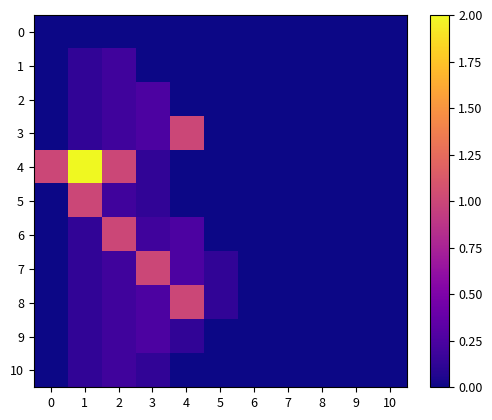

Reading left to right, transcribe all the data shown in this chart.

0: 0=0.0	1=0.0	2=0.0	3=0.0	4=0.0	5=0.0	6=0.0	7=0.0	8=0.0	9=0.0	10=0.0
1: 0=0.0	1=0.1	2=0.2	3=0.0	4=0.0	5=0.0	6=0.0	7=0.0	8=0.0	9=0.0	10=0.0
2: 0=0.0	1=0.1	2=0.2	3=0.2	4=0.0	5=0.0	6=0.0	7=0.0	8=0.0	9=0.0	10=0.0
3: 0=0.0	1=0.1	2=0.2	3=0.2	4=1.0	5=0.0	6=0.0	7=0.0	8=0.0	9=0.0	10=0.0
4: 0=1.0	1=2.0	2=1.0	3=0.1	4=0.0	5=0.0	6=0.0	7=0.0	8=0.0	9=0.0	10=0.0
5: 0=0.0	1=1.0	2=0.2	3=0.1	4=0.0	5=0.0	6=0.0	7=0.0	8=0.0	9=0.0	10=0.0
6: 0=0.0	1=0.1	2=1.0	3=0.2	4=0.2	5=0.0	6=0.0	7=0.0	8=0.0	9=0.0	10=0.0
7: 0=0.0	1=0.1	2=0.2	3=1.0	4=0.2	5=0.1	6=0.0	7=0.0	8=0.0	9=0.0	10=0.0
8: 0=0.0	1=0.1	2=0.2	3=0.2	4=1.0	5=0.1	6=0.0	7=0.0	8=0.0	9=0.0	10=0.0
9: 0=0.0	1=0.1	2=0.2	3=0.2	4=0.1	5=0.0	6=0.0	7=0.0	8=0.0	9=0.0	10=0.0
10: 0=0.0	1=0.1	2=0.2	3=0.1	4=0.0	5=0.0	6=0.0	7=0.0	8=0.0	9=0.0	10=0.0